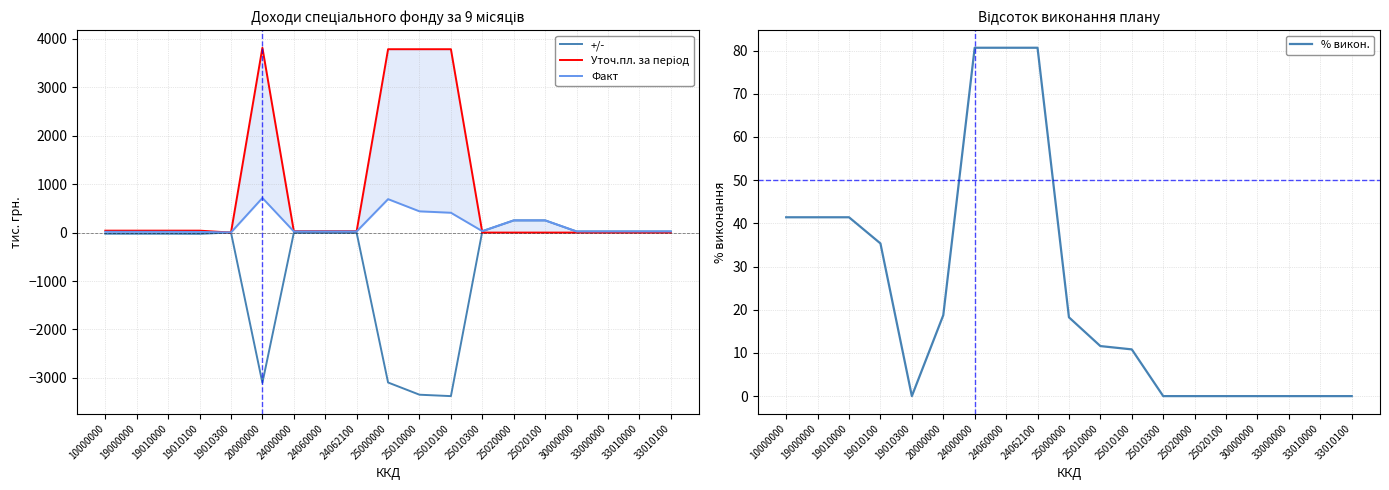

How many series are shown in this chart?

4